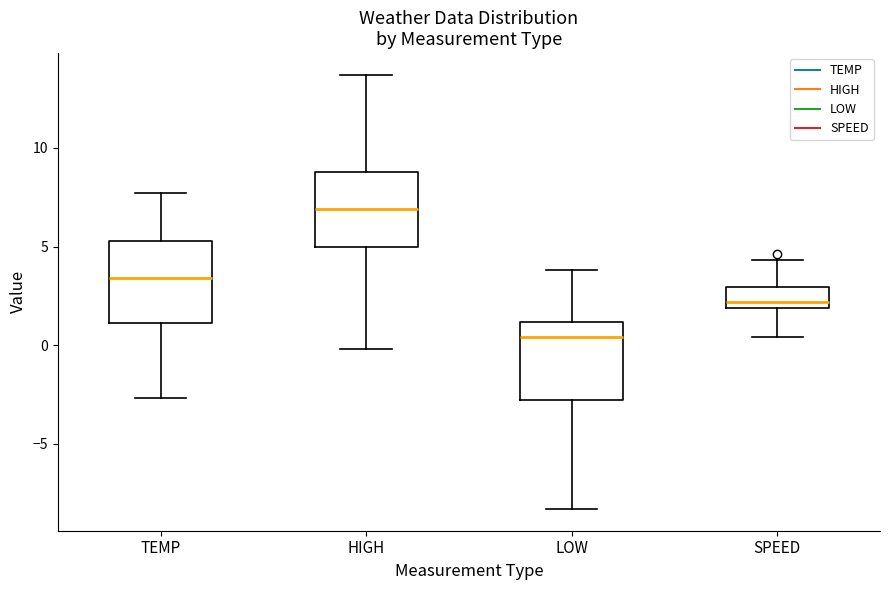

Which box's median line is the highest?

HIGH